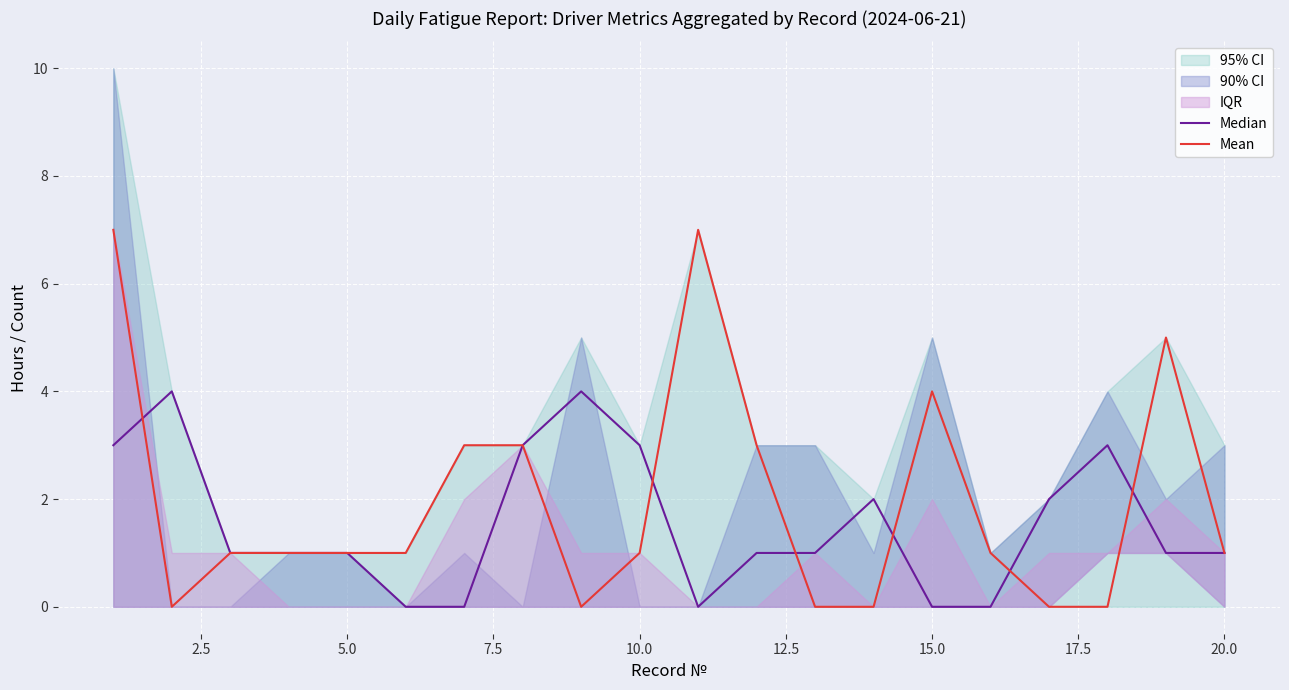

What is the difference between the maximum and minimum values in the Mean series?

7